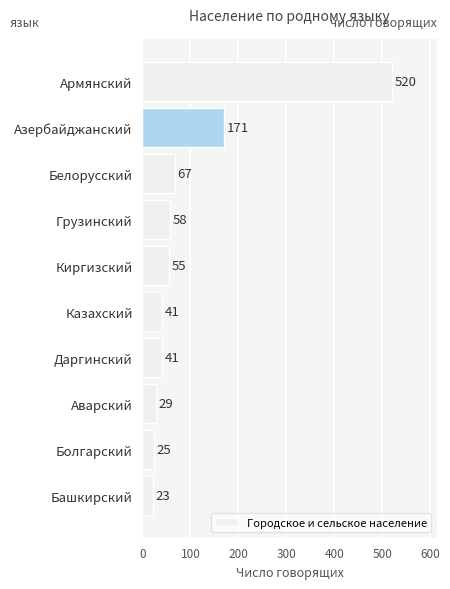

What is the label of the 9th bar from the bottom?

Азербайджанский